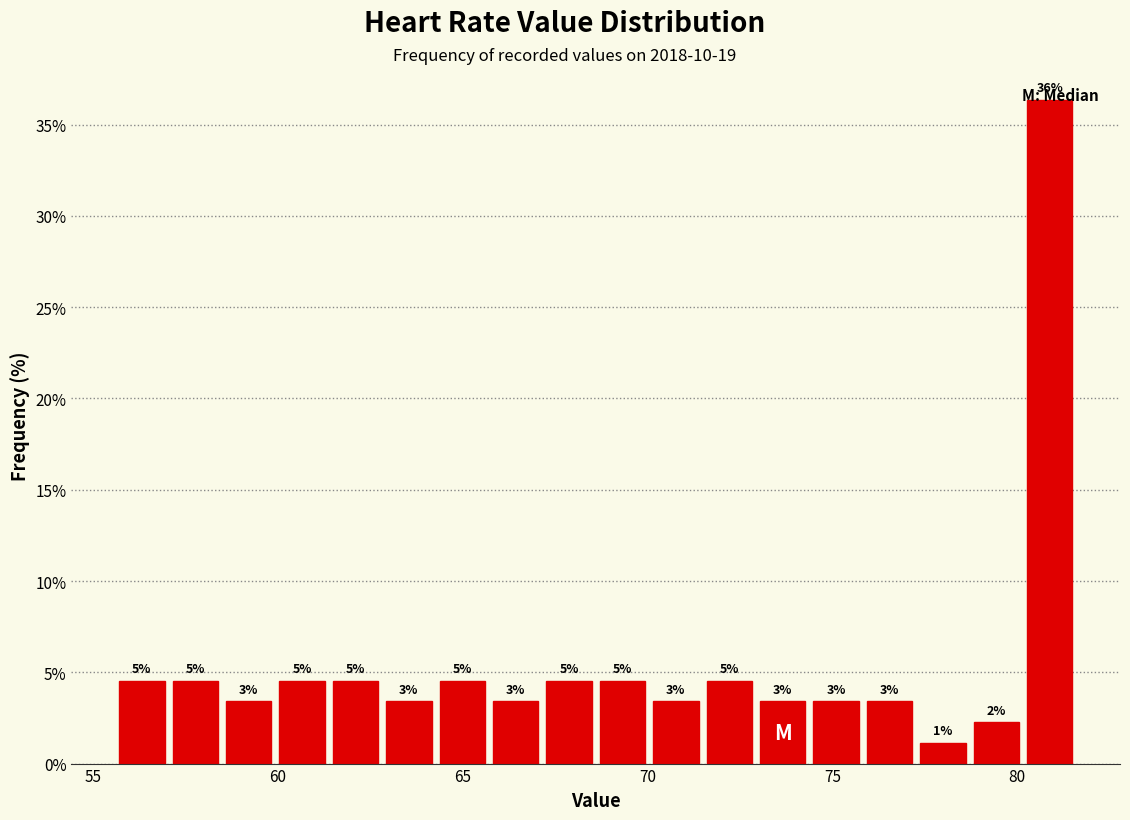

Read against the x-axis, roughly where is the centre of the tallest bar?

81.0